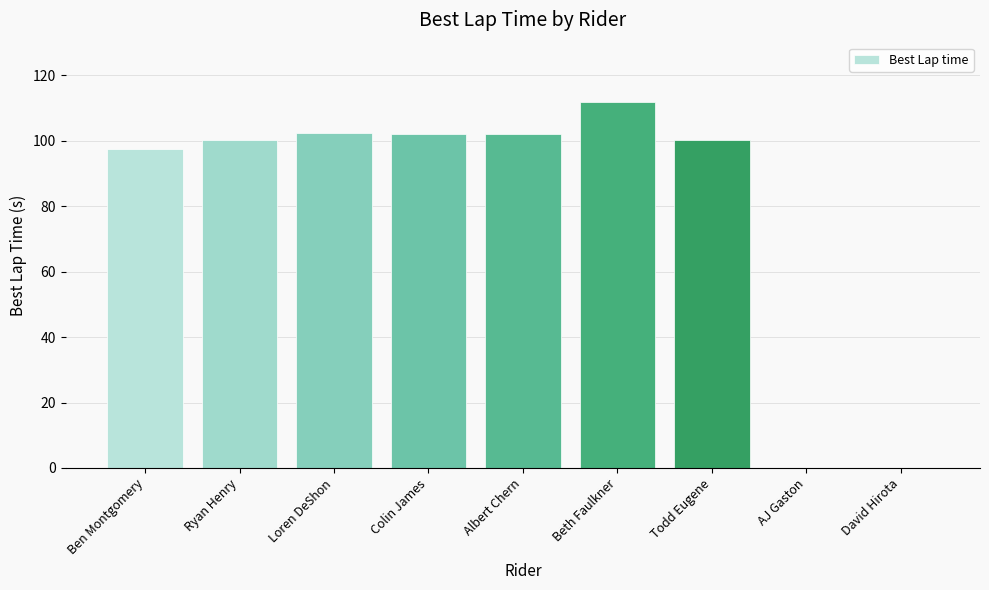

What is the sum of the values at Beth Faulkner and AJ Gaston?

111.8